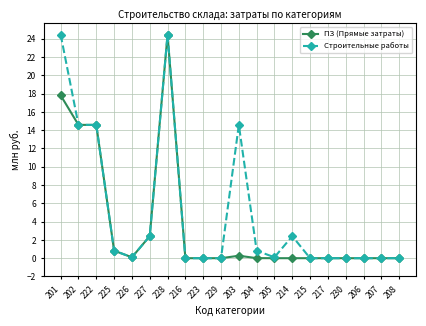

True or false: Строительные работы has more than 2 interior local peaks.

True